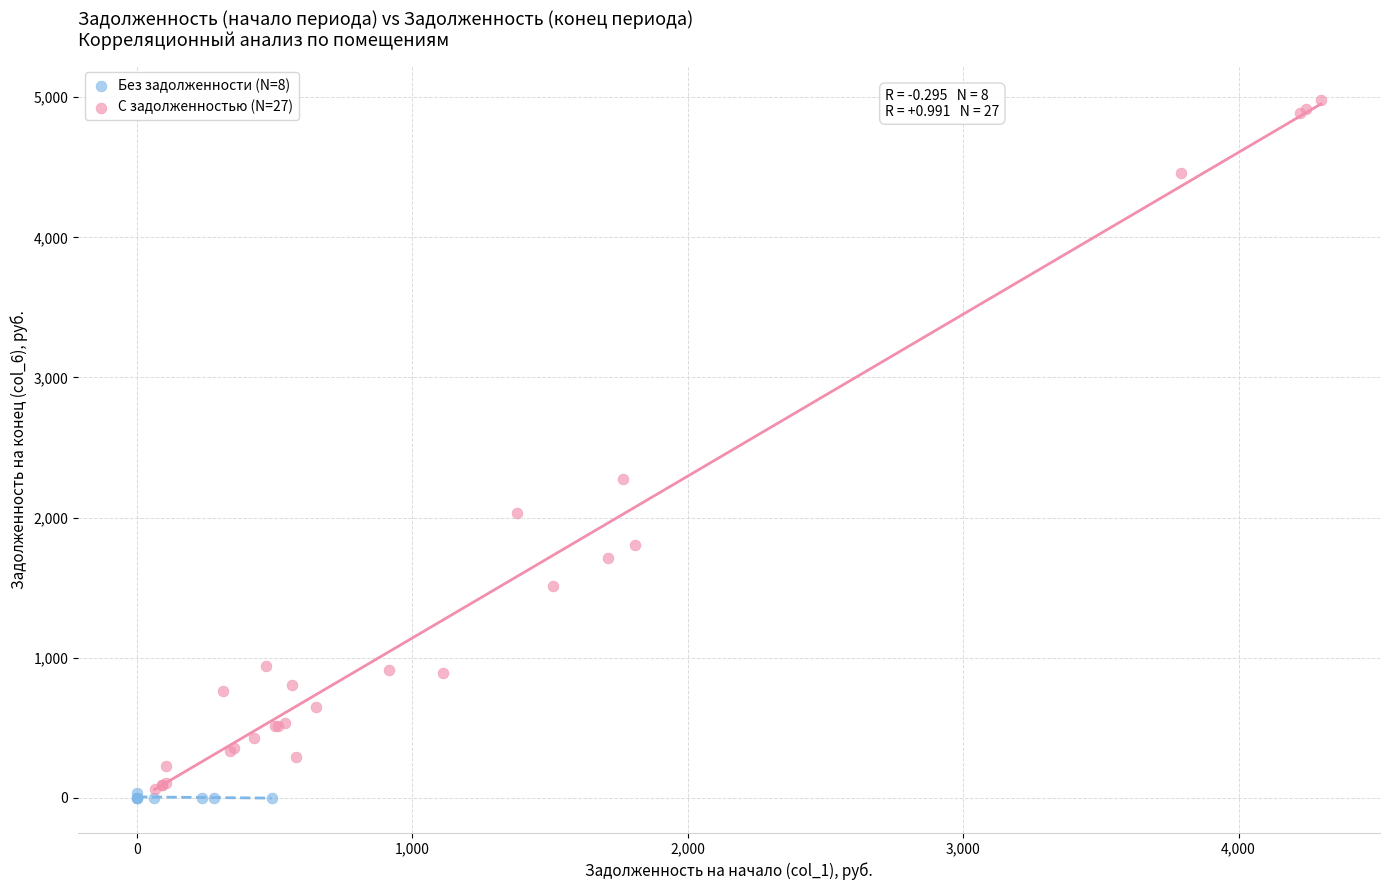

Which series has the widest spread of Y values?

С задолженностью (N=27)